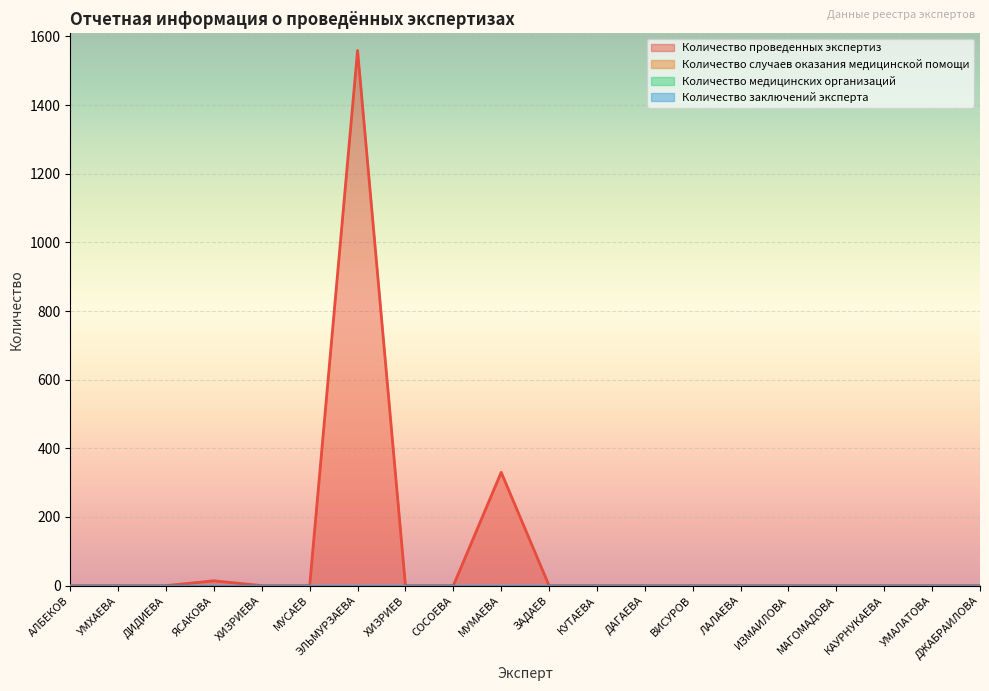

What is the highest value of the Количество проведенных экспертиз series?

1559